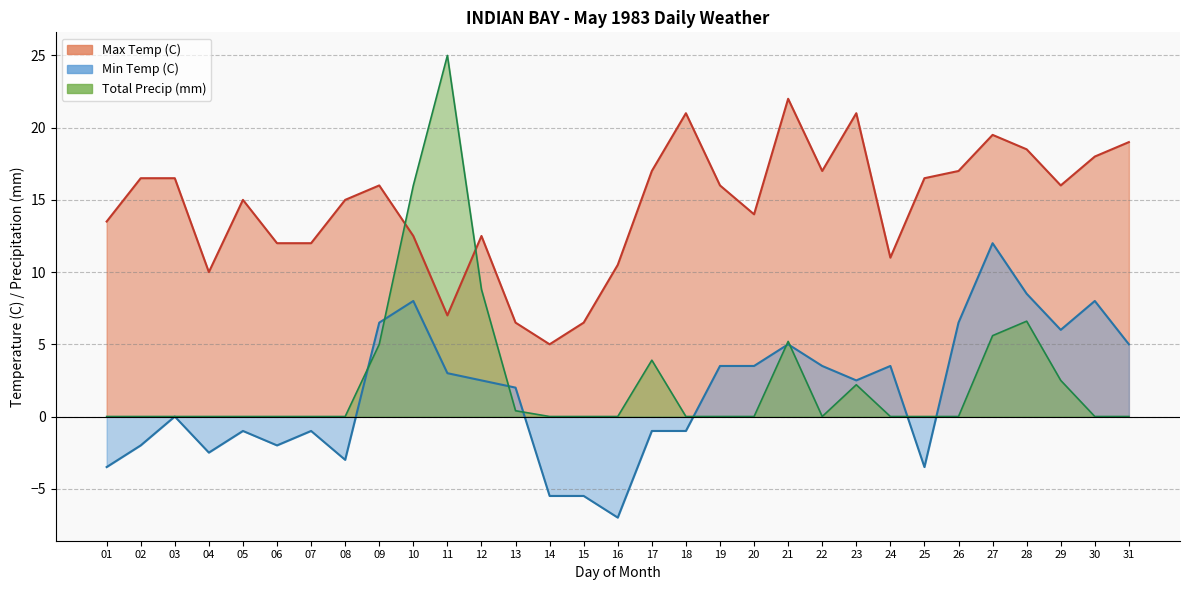

After their last crossing, which series has the higher values: Max Temp (C) or Total Precip (mm)?

Max Temp (C)